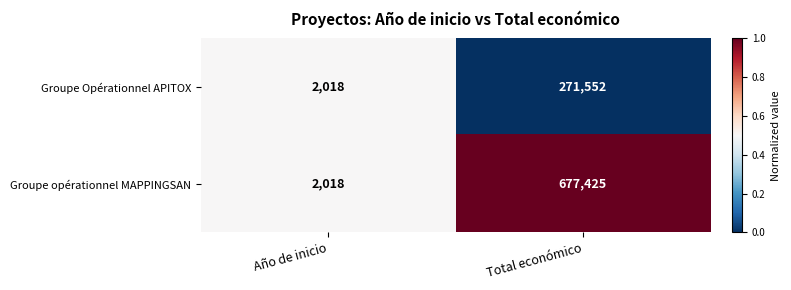

Reading right to left, transcribe all the data shown in this chart.

Groupe Opérationnel APITOX: 271552	2018
Groupe opérationnel MAPPINGSAN: 677425	2018